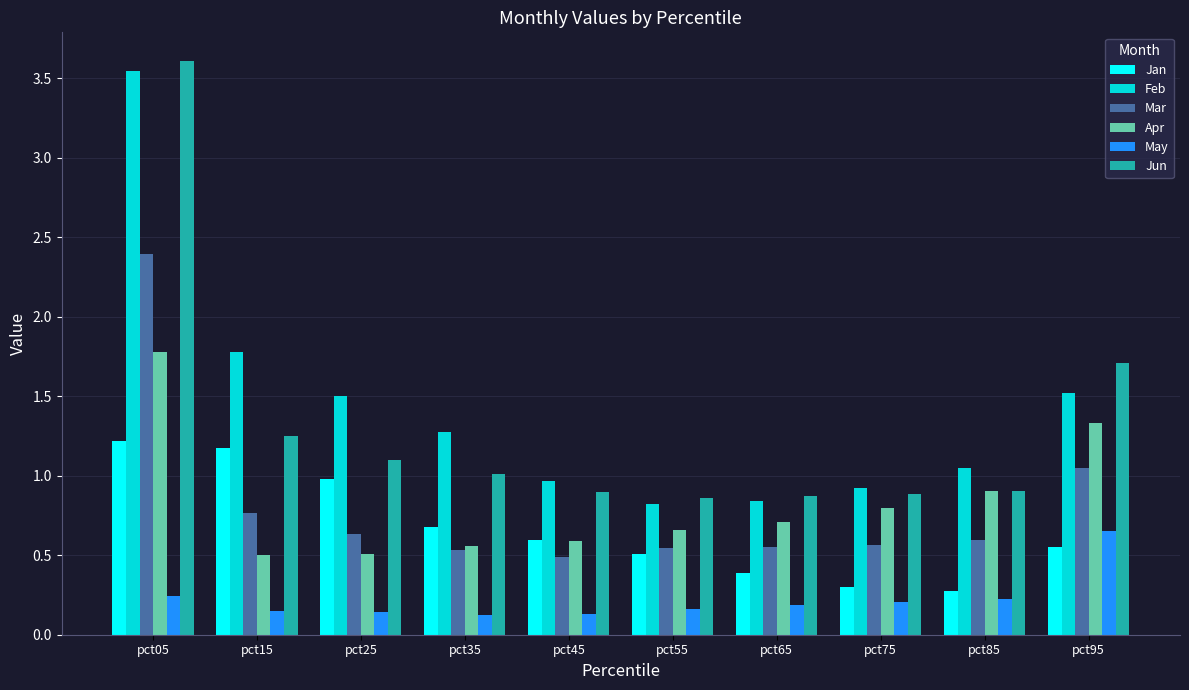

What is the lowest value of the Jun series?

0.9